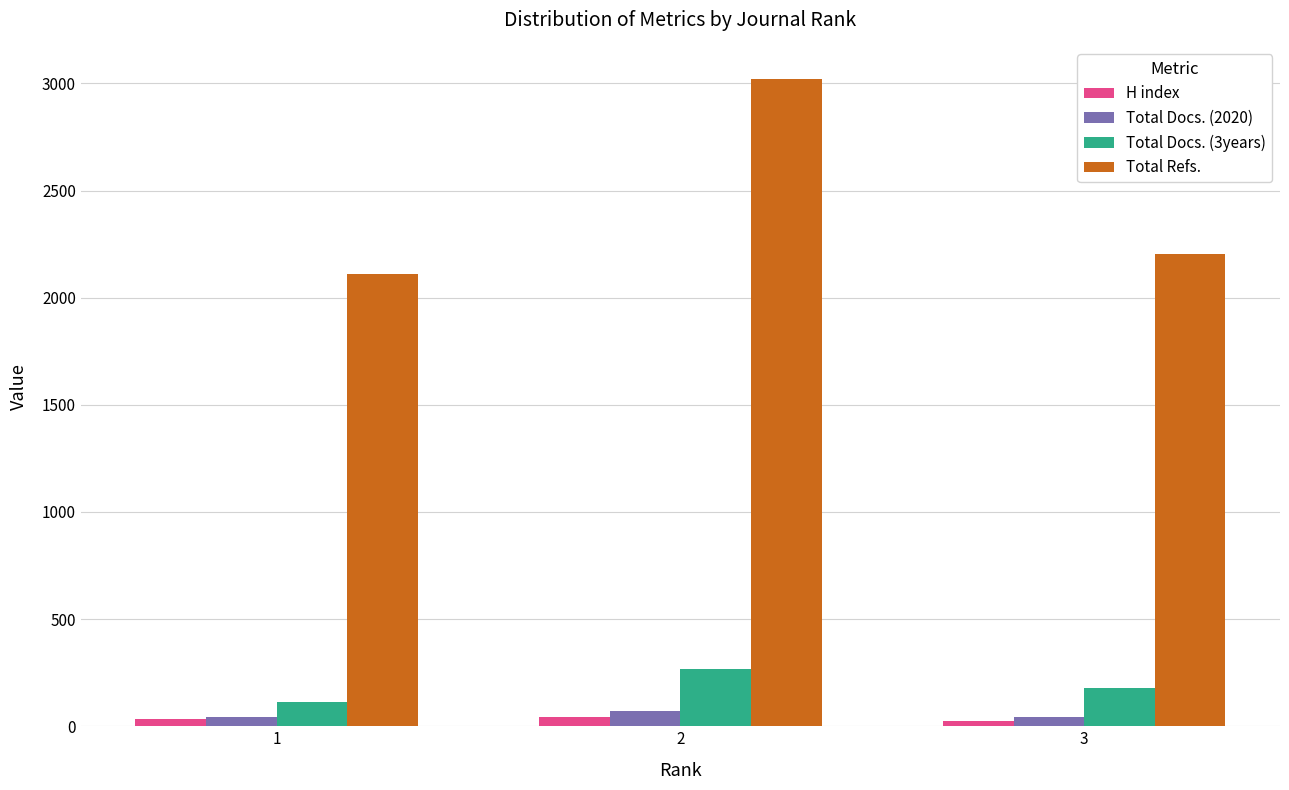

List the labels in order of Total Refs. value, largest first.

2, 3, 1